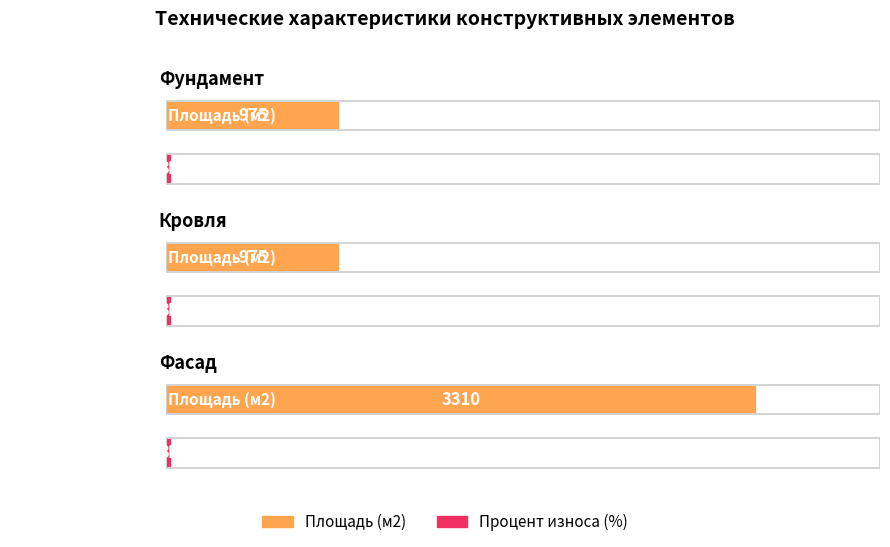

What is the average value of the Процент износа (%) series?

37